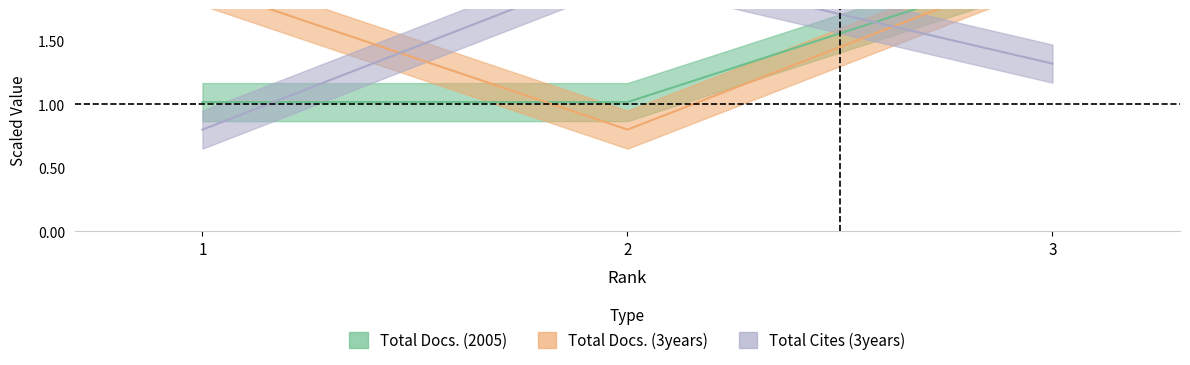

How many lines are shown in the chart?

3